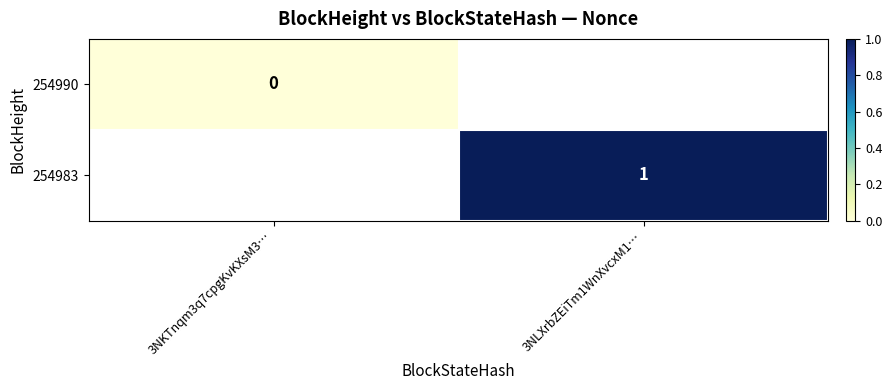

Which has a higher value, 3NKTnqm3q7cpgKvKXsM3… or 3NLXrbZEiTm1WnXvcxM1…?

3NLXrbZEiTm1WnXvcxM1…